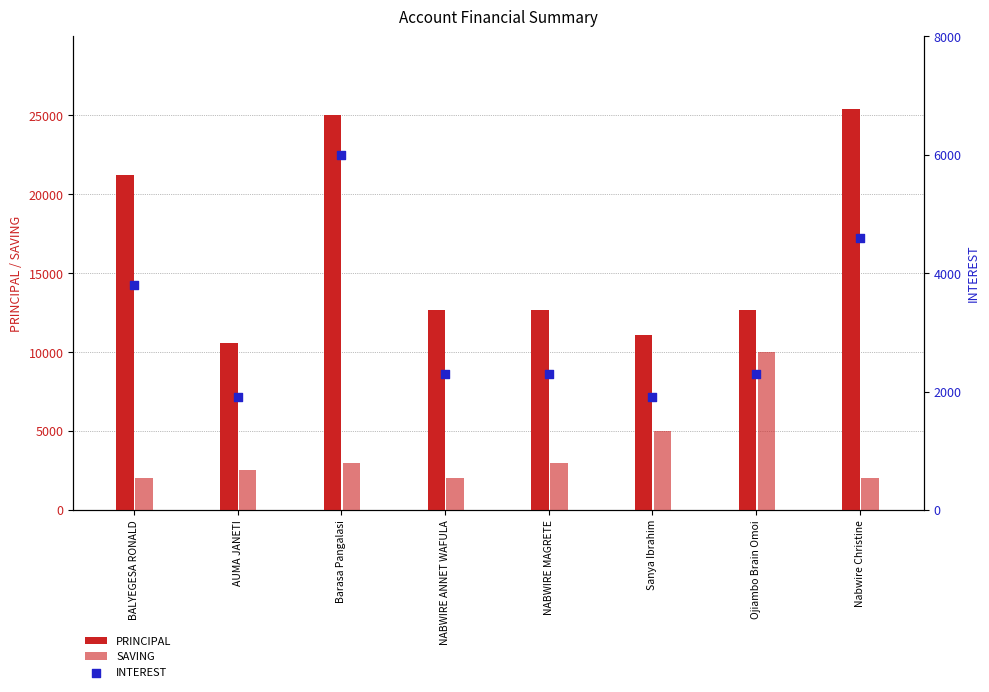

Which series contains the lowest Y value?

INTEREST